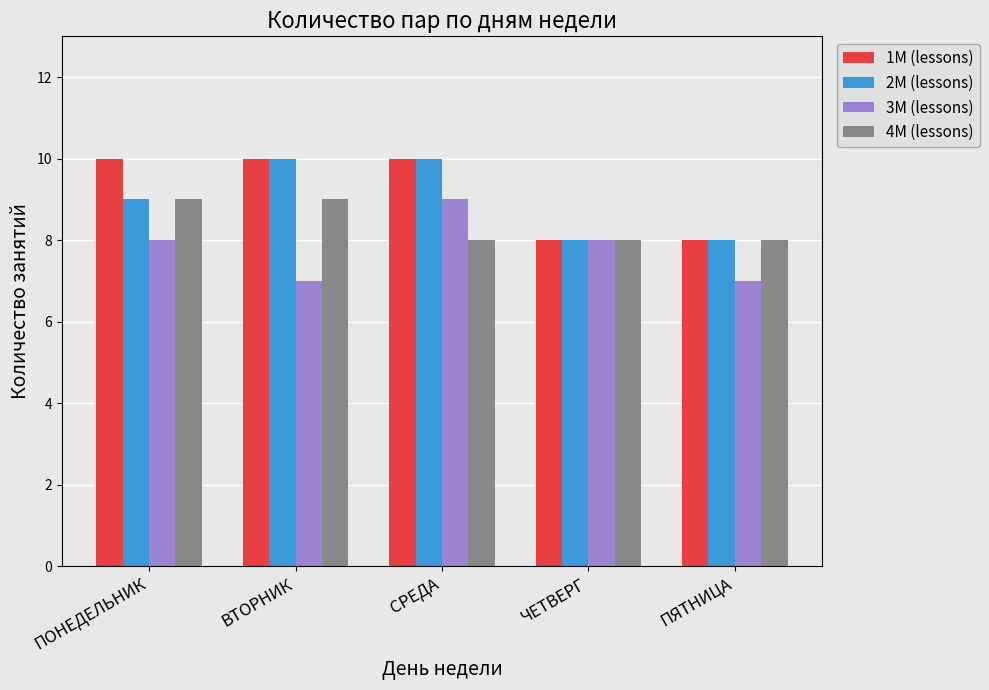

At which label does 3М (lessons) reach its peak?

СРЕДА